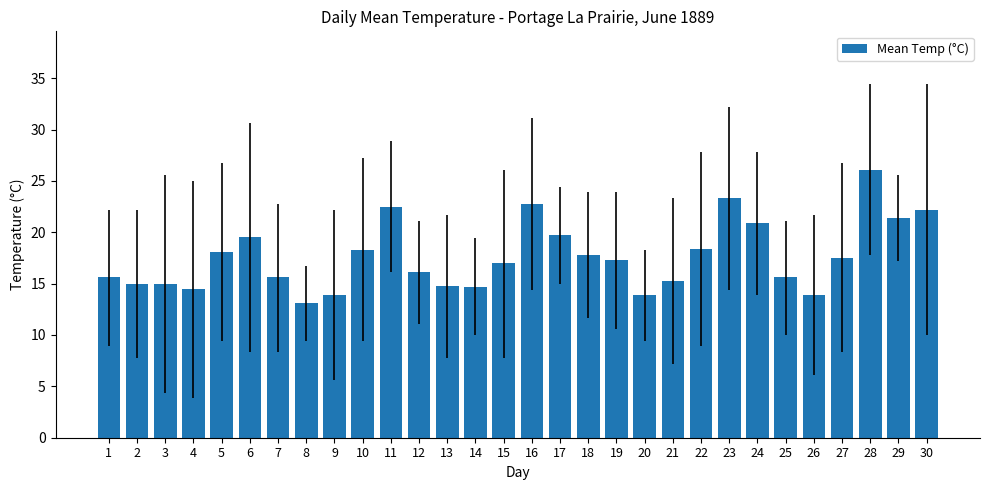

The value at 13 is 8.4. True or false?

False